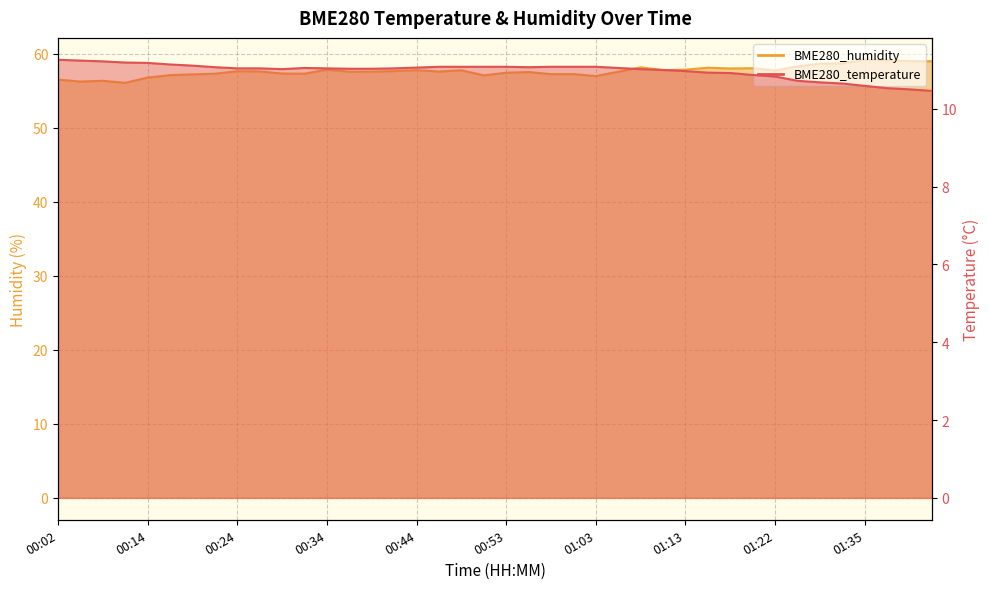

Which series changed the most between 00:24 and 00:36?

BME280_humidity